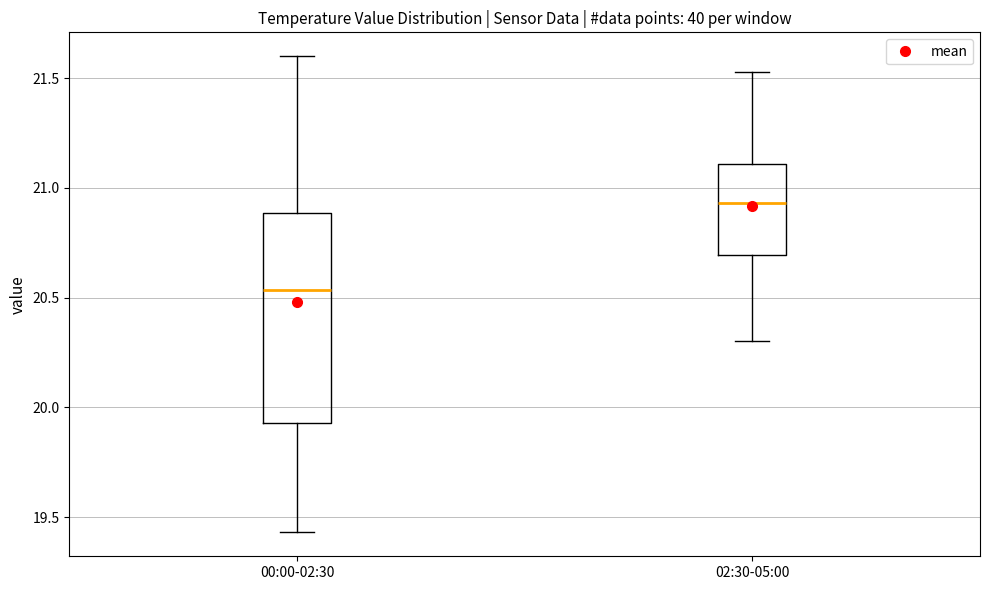

Reading left to right, transcribe this box plot: for each box, give where its median line is, the range the box spans, and where its two whiskers end, as read against the y-axis. The values are not printed on the chart, so give them approximately, as read against the axis.

00:00-02:30: median 20.55, box 19.95 to 20.90, whiskers 19.45 to 21.60
02:30-05:00: median 20.95, box 20.70 to 21.10, whiskers 20.30 to 21.55